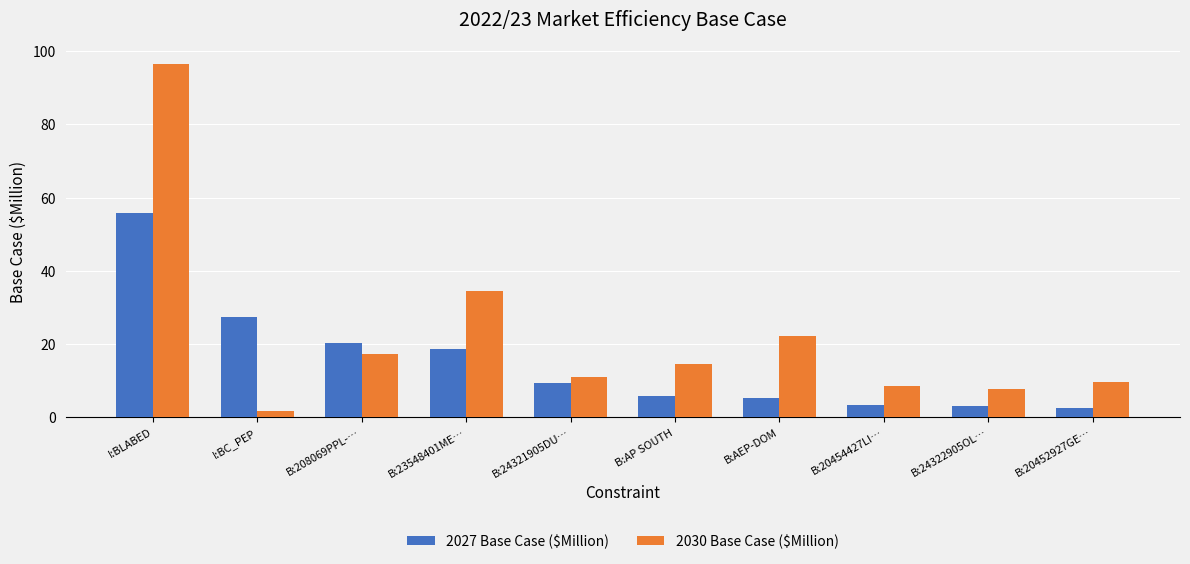

Between B:AP SOUTH and B:20454427LI…, which series saw the biggest shift?

2030 Base Case ($Million)